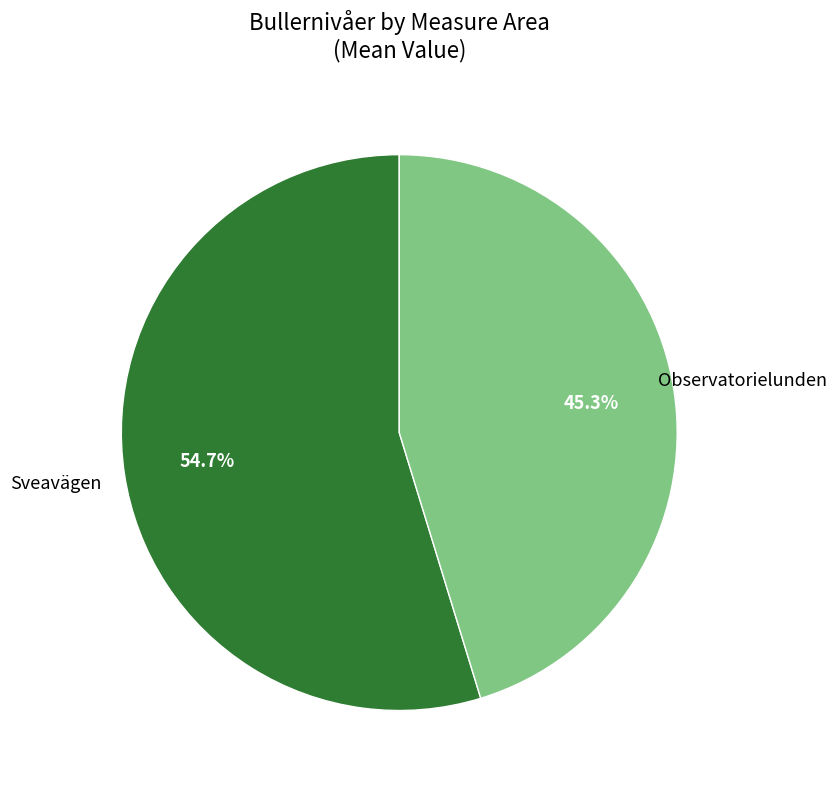

Is there any slice that represents more than half of the pie?

Yes